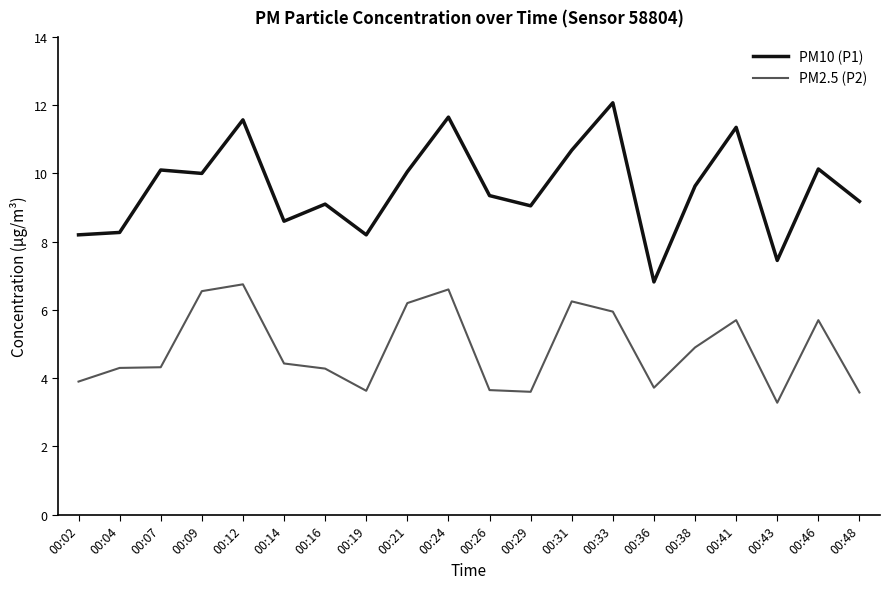

At which label does PM2.5 (P2) first exceed 4?

00:04